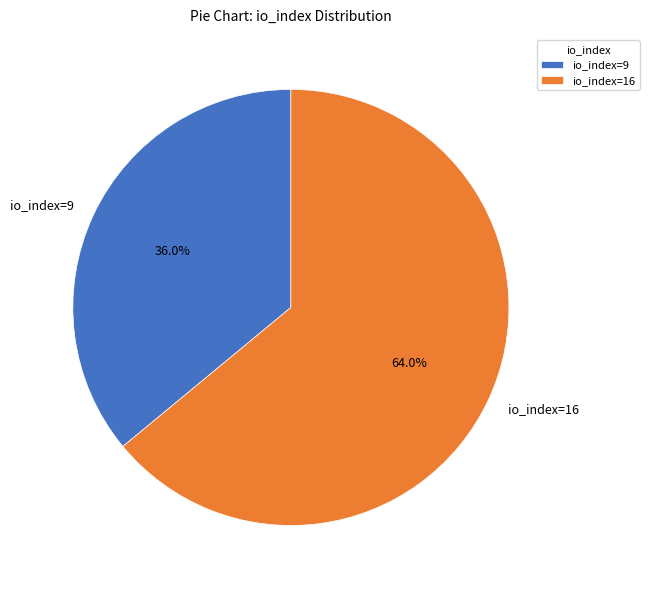

Rank the categories by value from highest to lowest.

io_index=16, io_index=9